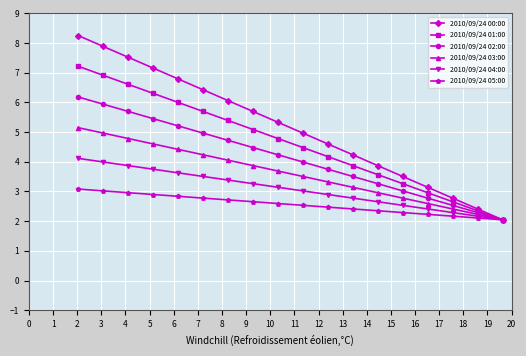

What is the highest value of the 2010/09/24 04:00 series?

4.1